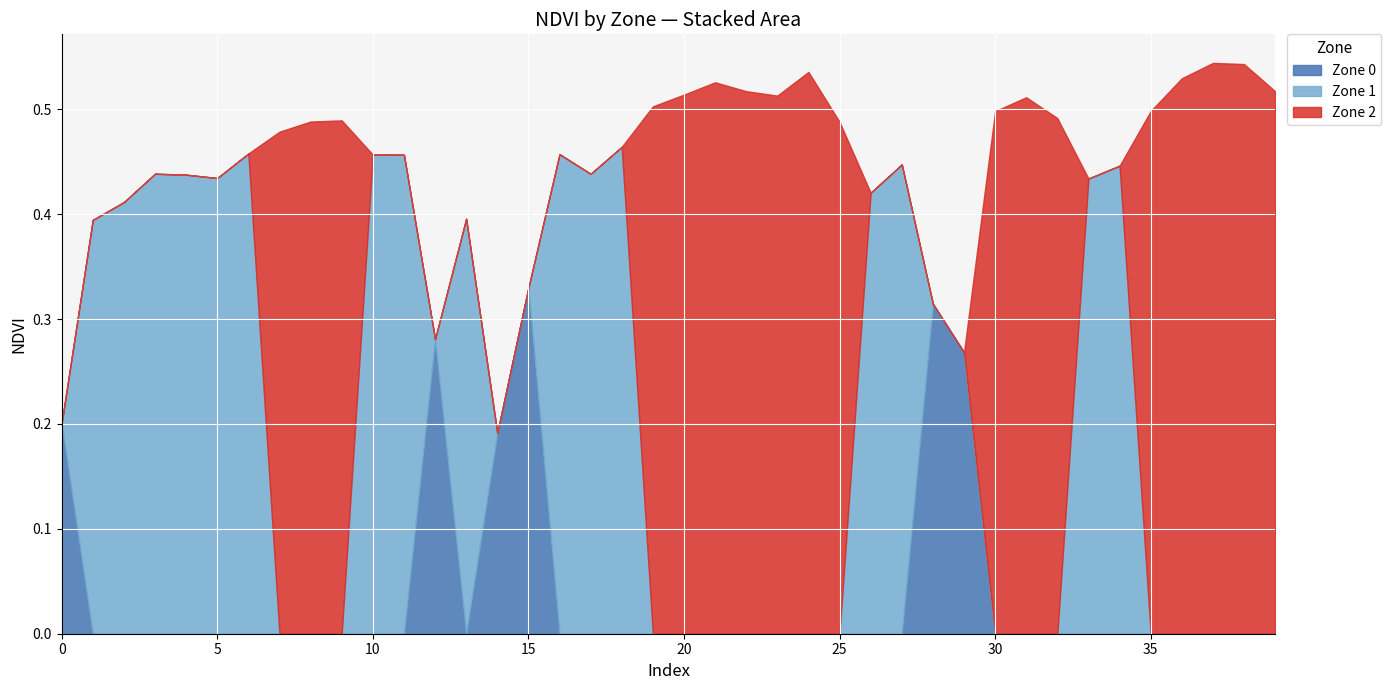

Between 1 and 13, which is larger?

1